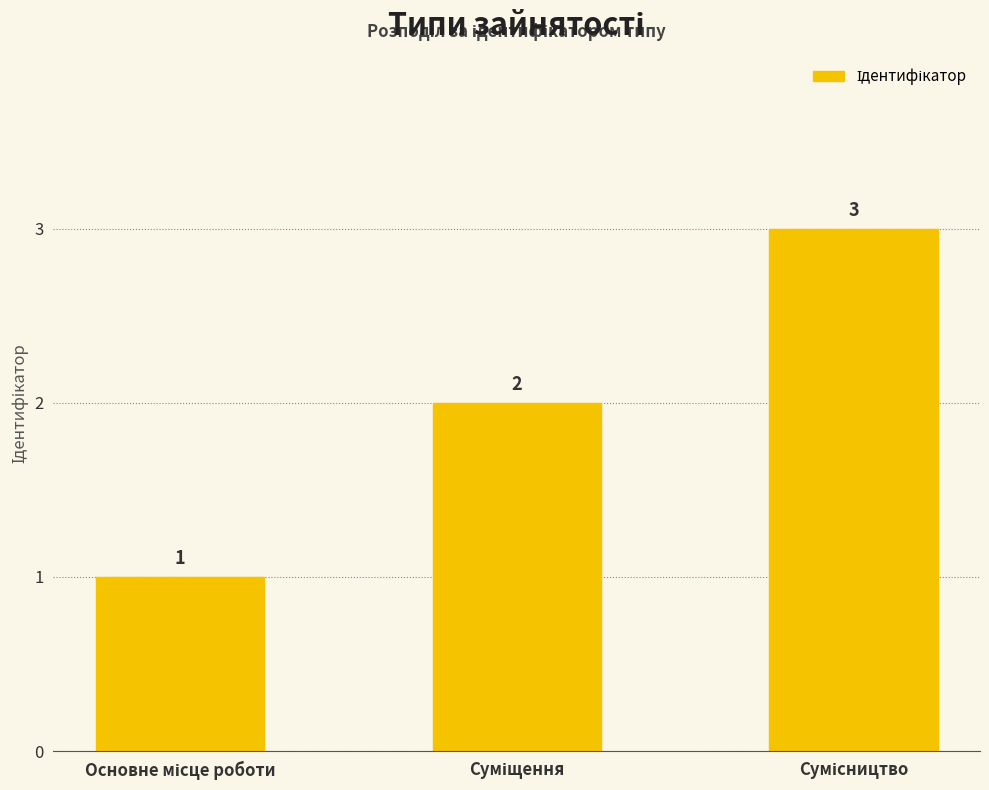

What is the average value?

2